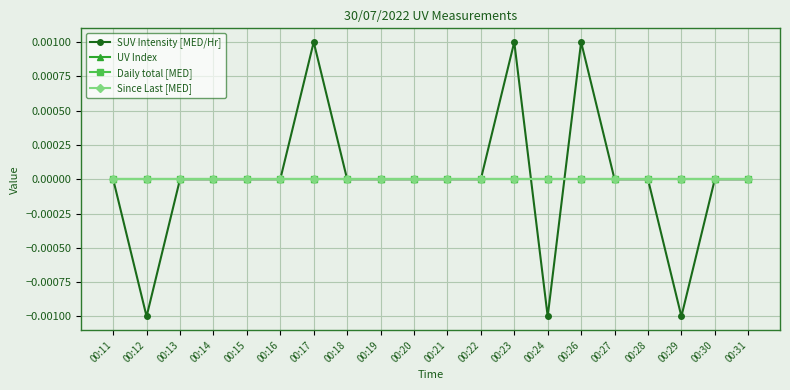

At how many categories does at least one series exceed 0?

3